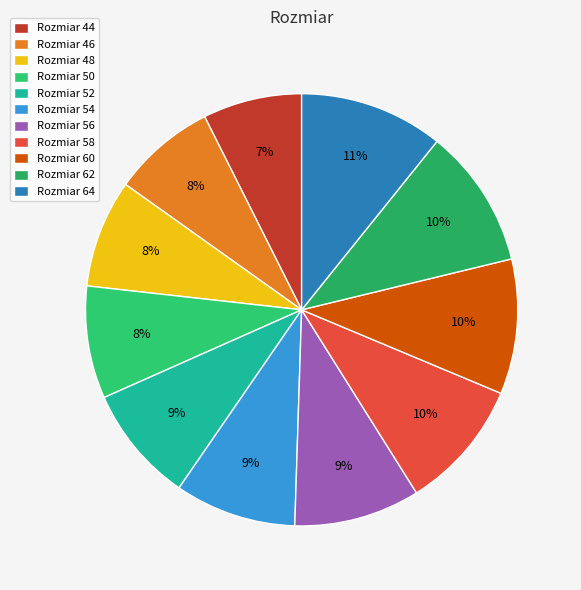

To the nearest percent, what is the average slice percentage?

9%